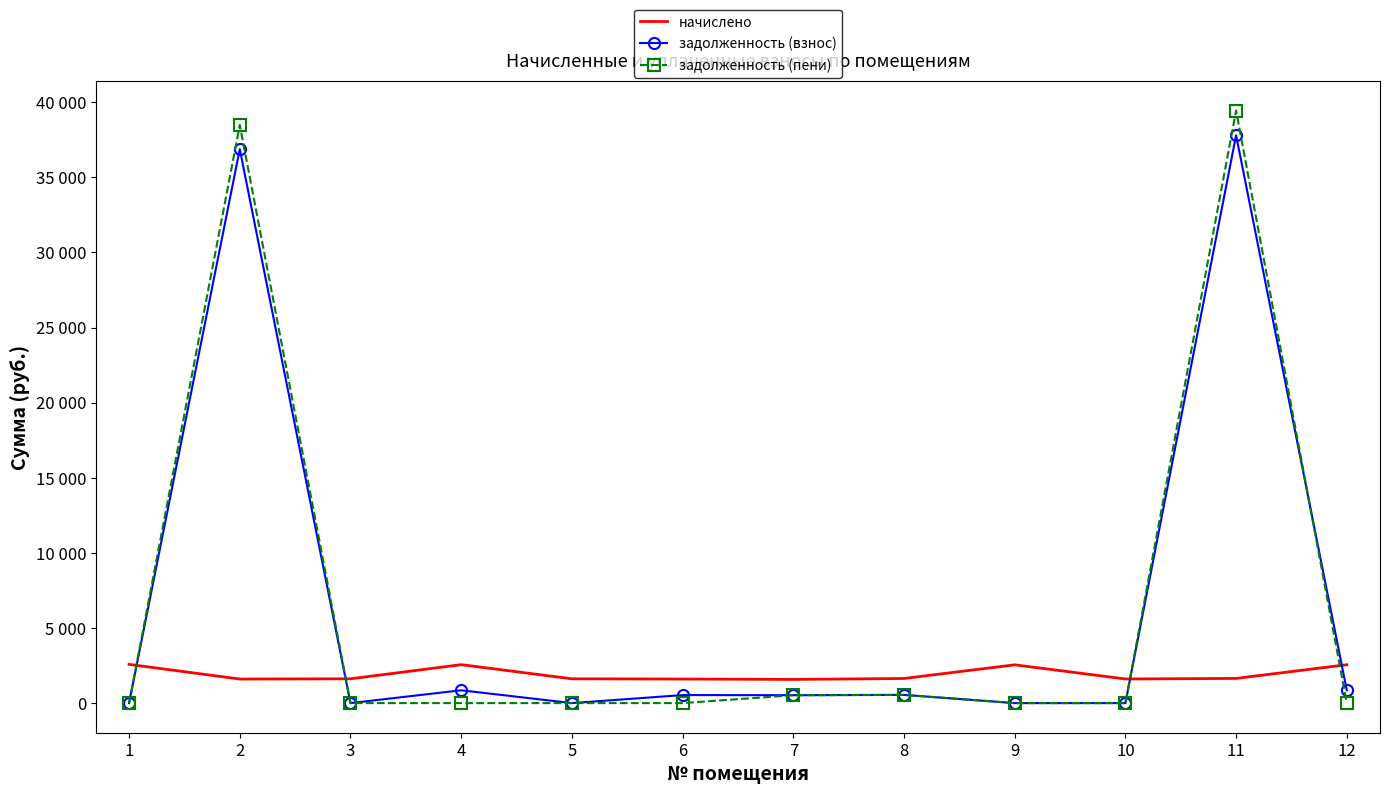

Between which two adjacent categories do задолженность (пени) and задолженность (взнос) first intersect?

11 and 12